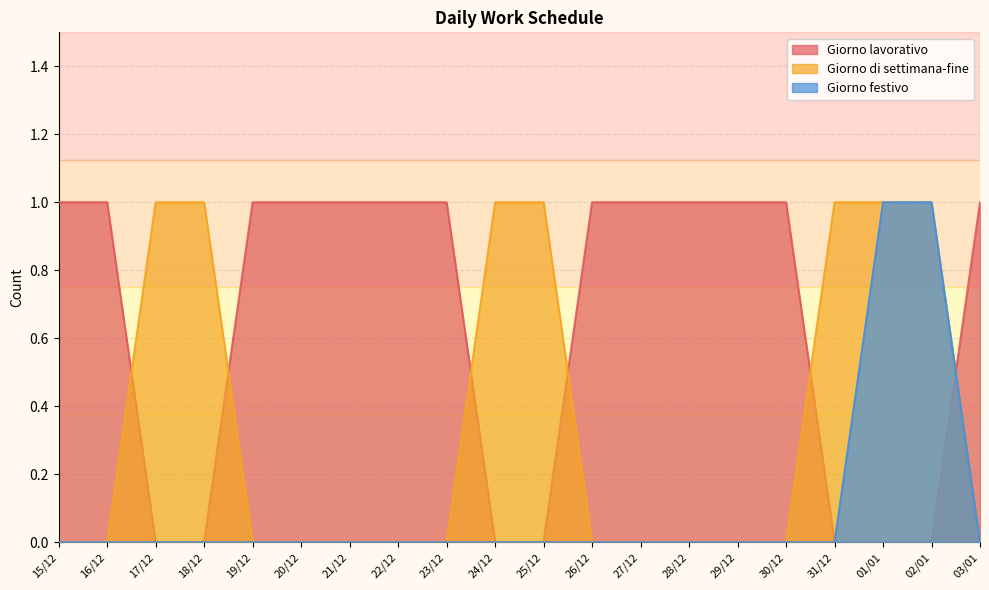

What is the label of the 8th point from the right?

27/12